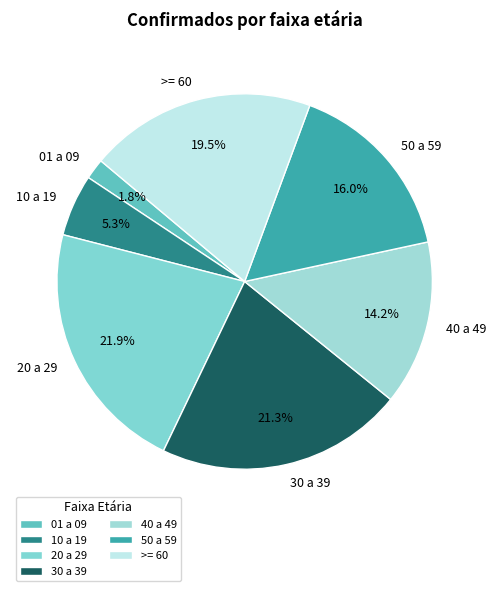

Is the sum of 50 a 59 and 20 a 29 greater than half?

No